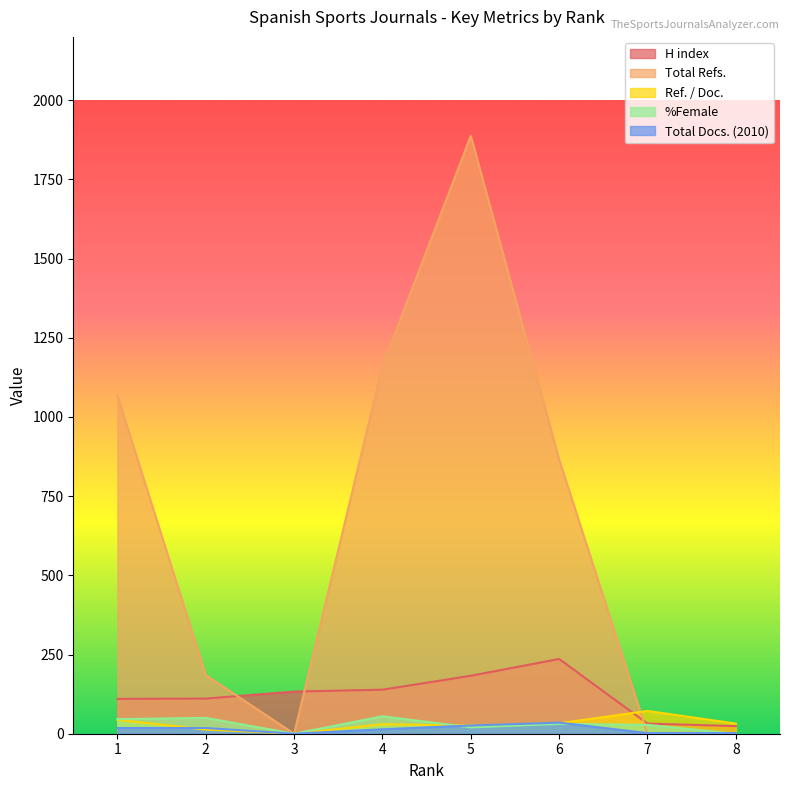

What is the difference between the second highest and second lowest values in the Total Refs. series?

1161